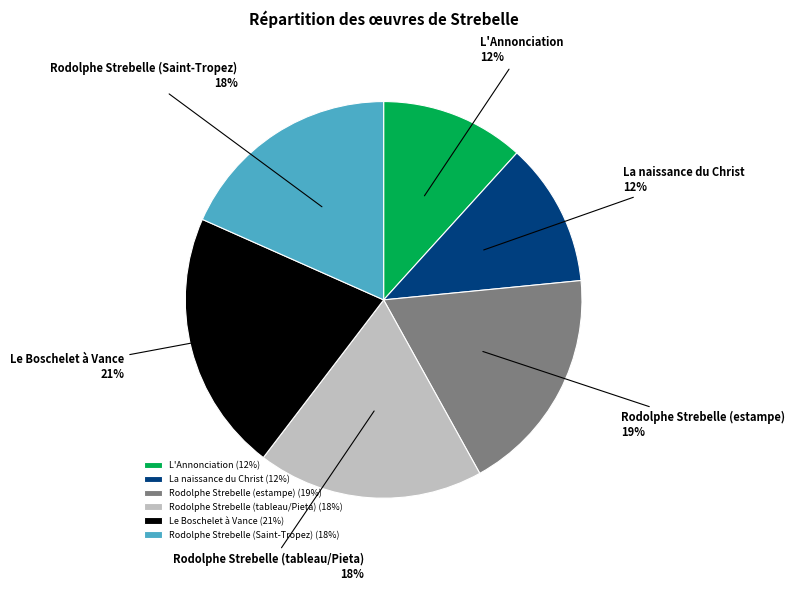

Is there any slice that represents more than half of the pie?

No